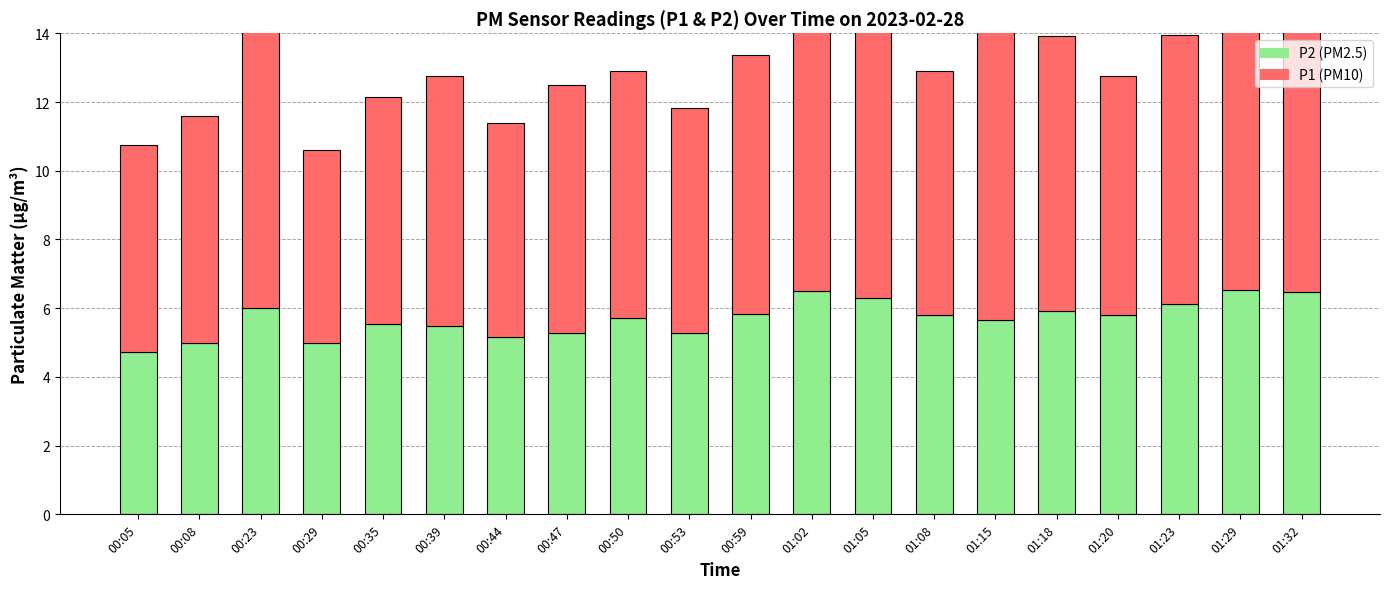

What position from the right is 01:05?

8